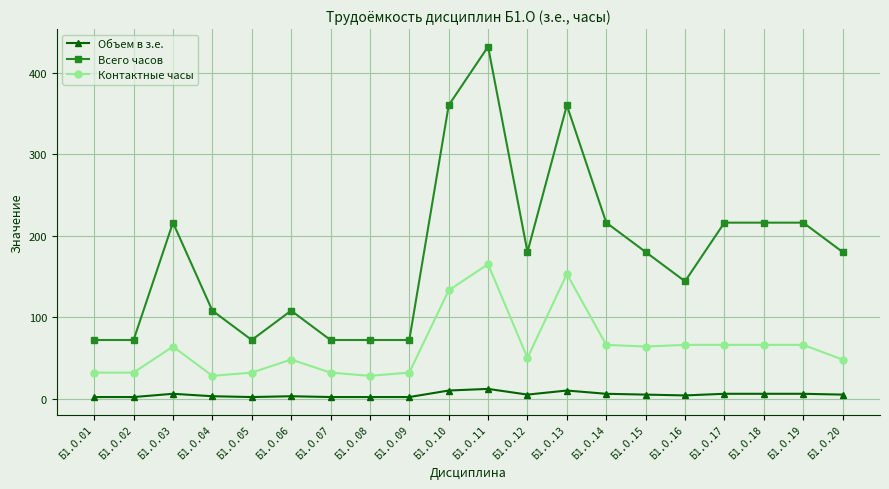

What is the minimum value for Всего часов?

72